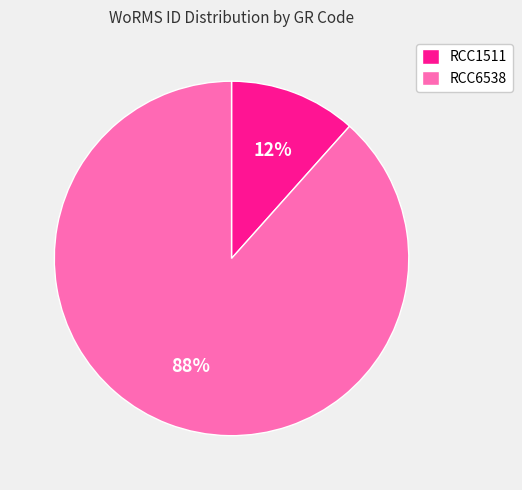

To the nearest percent, what is the combined percentage of RCC1511 and RCC6538?

100%